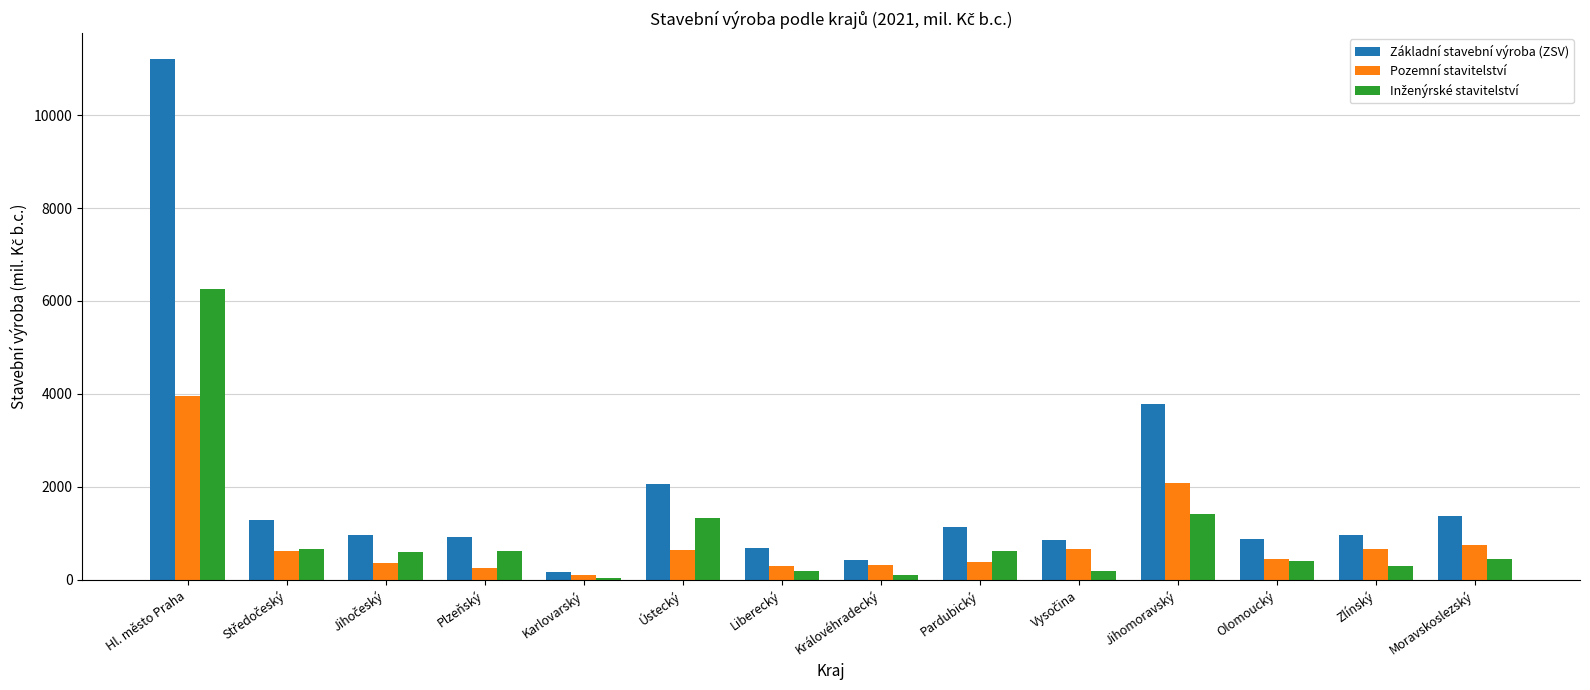

What is the total value across all series at Plzeňský?

1799